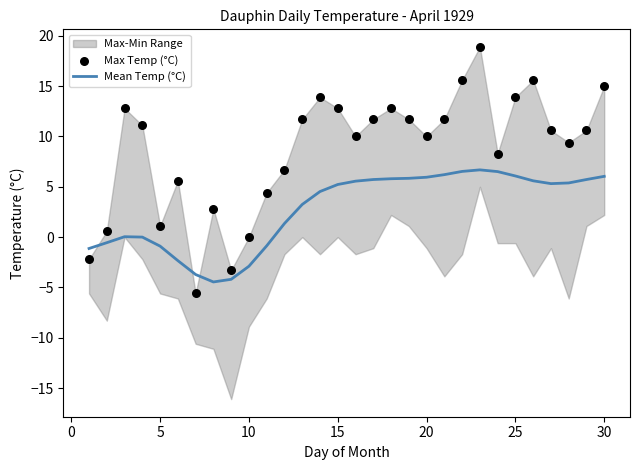

Which series has the largest total across all categories?

Max Temp (°C)